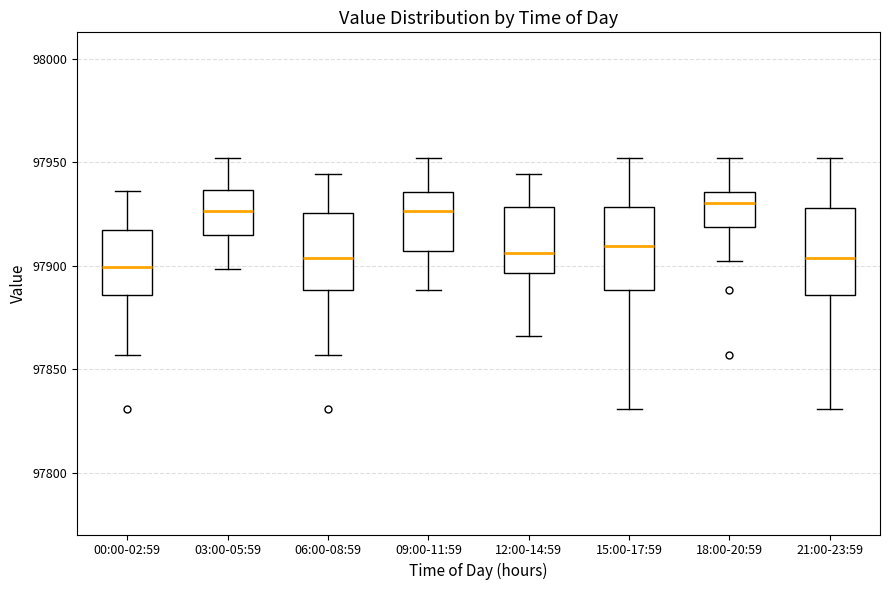

Reading left to right, transcribe this box plot: for each box, give where its median line is, the range the box spans, and where its two whiskers end, as read against the y-axis. The values are not printed on the chart, so give them approximately, as read against the axis.

00:00-02:59: median 97900, box 97885 to 97915, whiskers 97855 to 97935
03:00-05:59: median 97925, box 97915 to 97935, whiskers 97900 to 97950
06:00-08:59: median 97905, box 97890 to 97925, whiskers 97855 to 97945
09:00-11:59: median 97925, box 97905 to 97935, whiskers 97890 to 97950
12:00-14:59: median 97905, box 97895 to 97930, whiskers 97865 to 97945
15:00-17:59: median 97910, box 97890 to 97930, whiskers 97830 to 97950
18:00-20:59: median 97930, box 97920 to 97935, whiskers 97900 to 97950
21:00-23:59: median 97905, box 97885 to 97930, whiskers 97830 to 97950